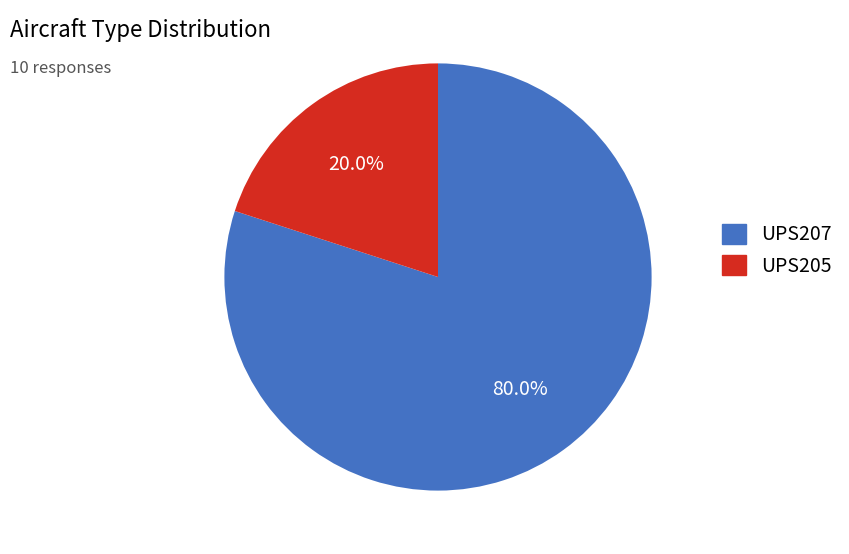

Combined, what portion of the pie is UPS207 and UPS205?

100.0%